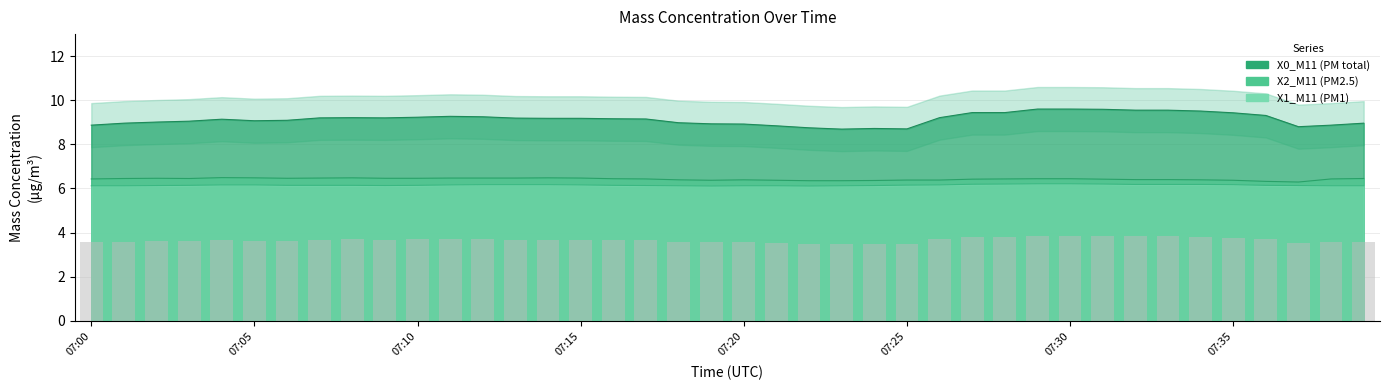

What are all the series names shown in the legend?

X0_M11, X2_M11, X1_M11